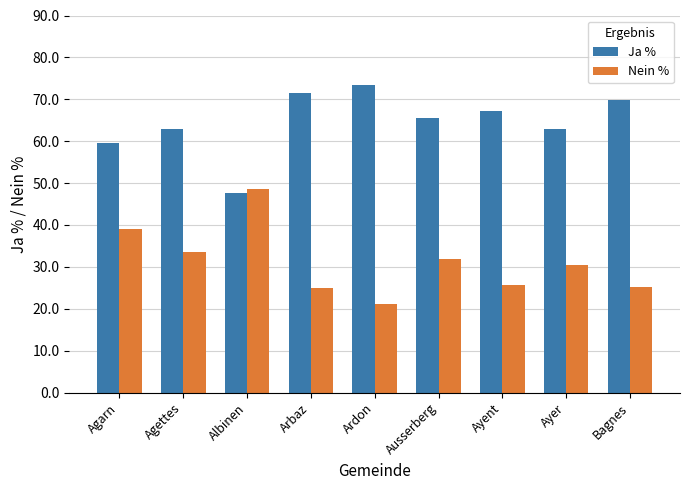

True or false: Ja % has a value of 73.4 at Ardon.

True